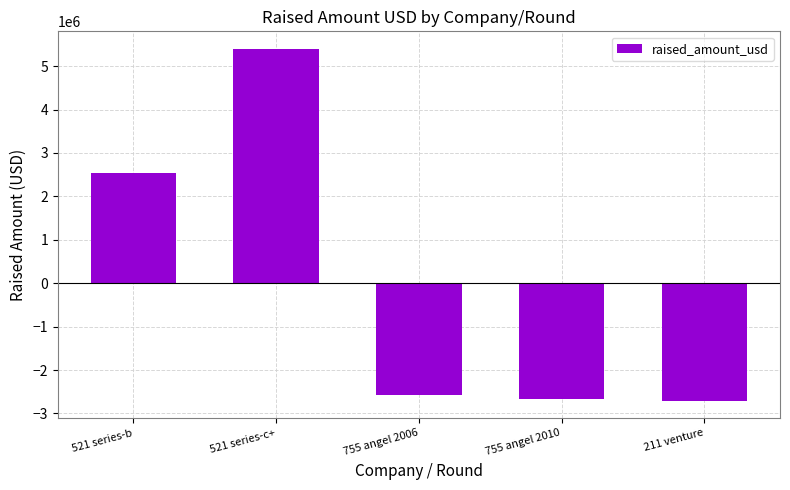

What is the difference between the maximum and second lowest values?

8075001.0